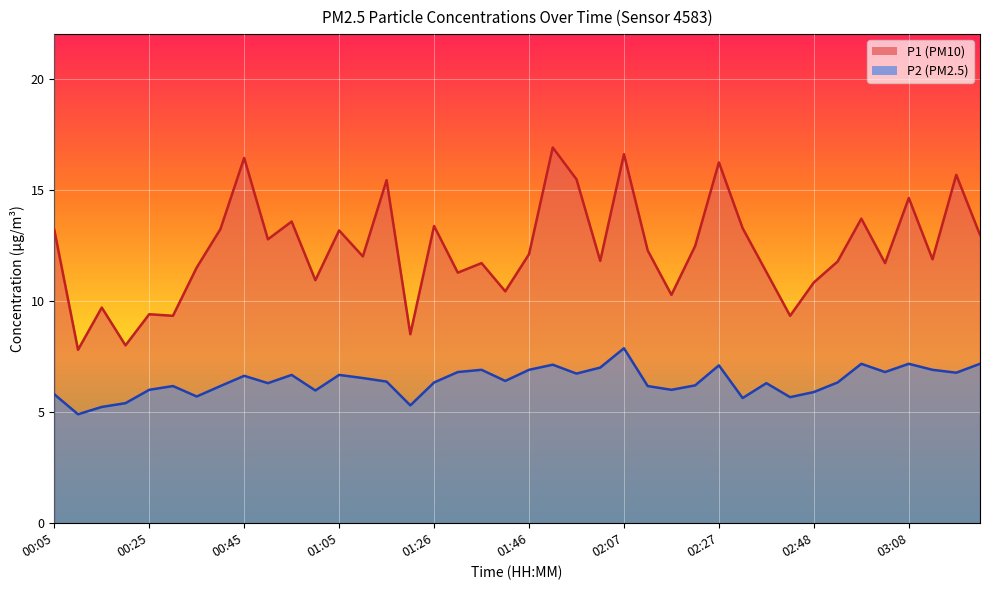

What position from the right is 02:27?

12